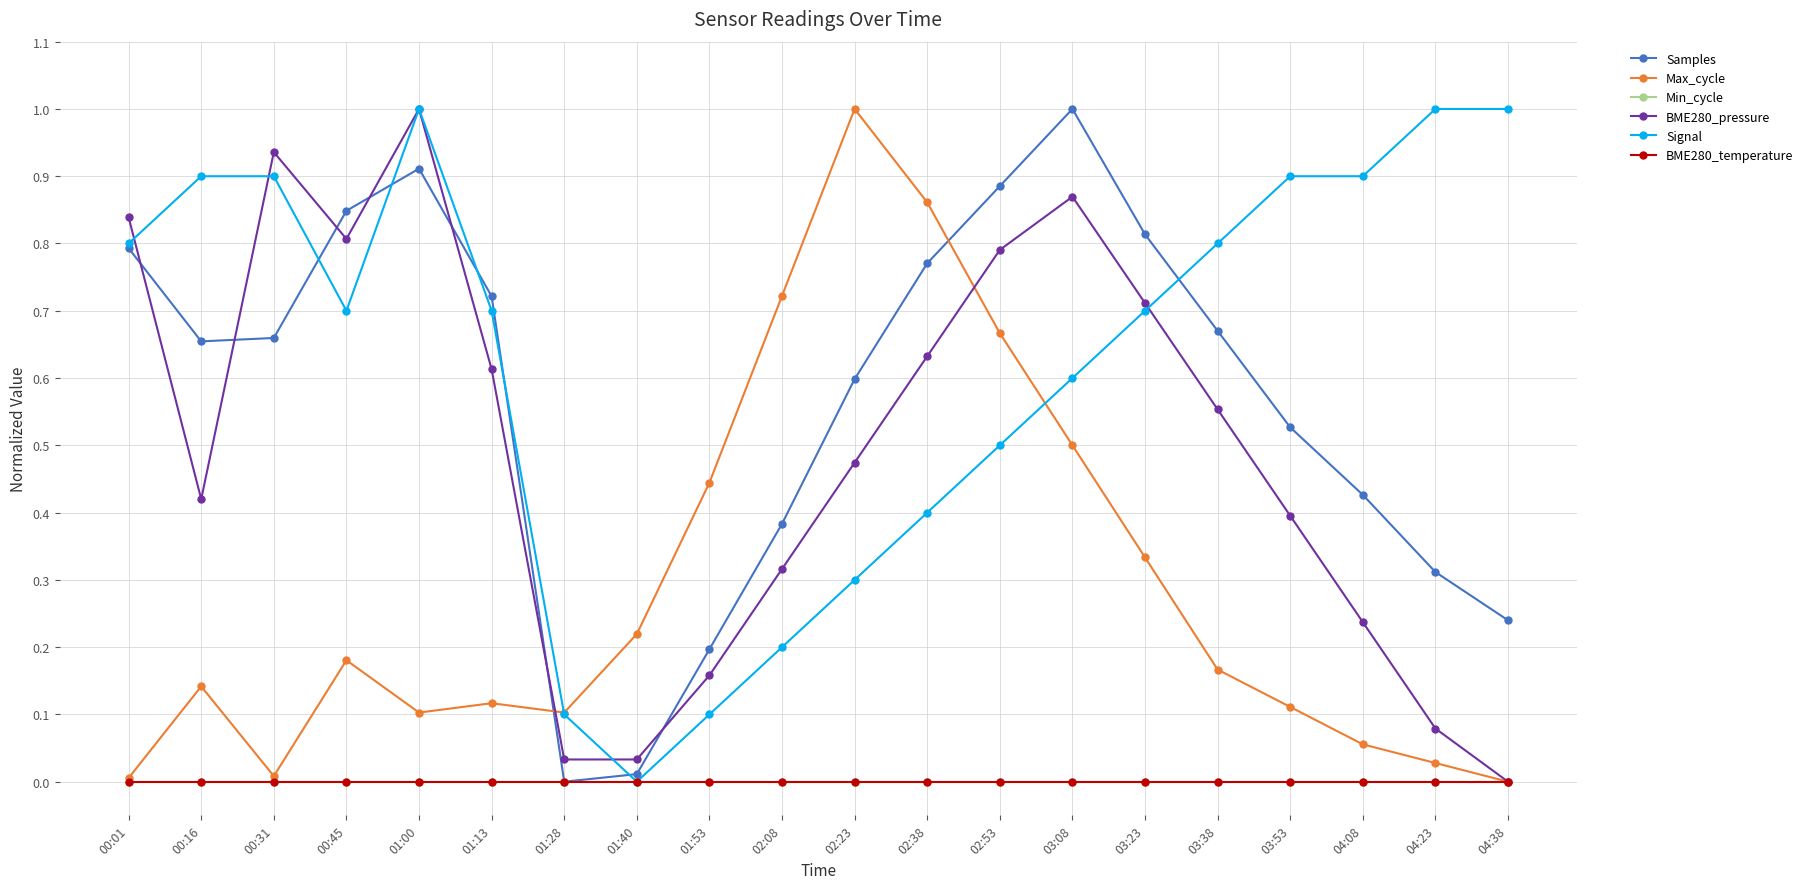

Between 00:45 and 03:53, which series saw the biggest shift?

BME280_pressure